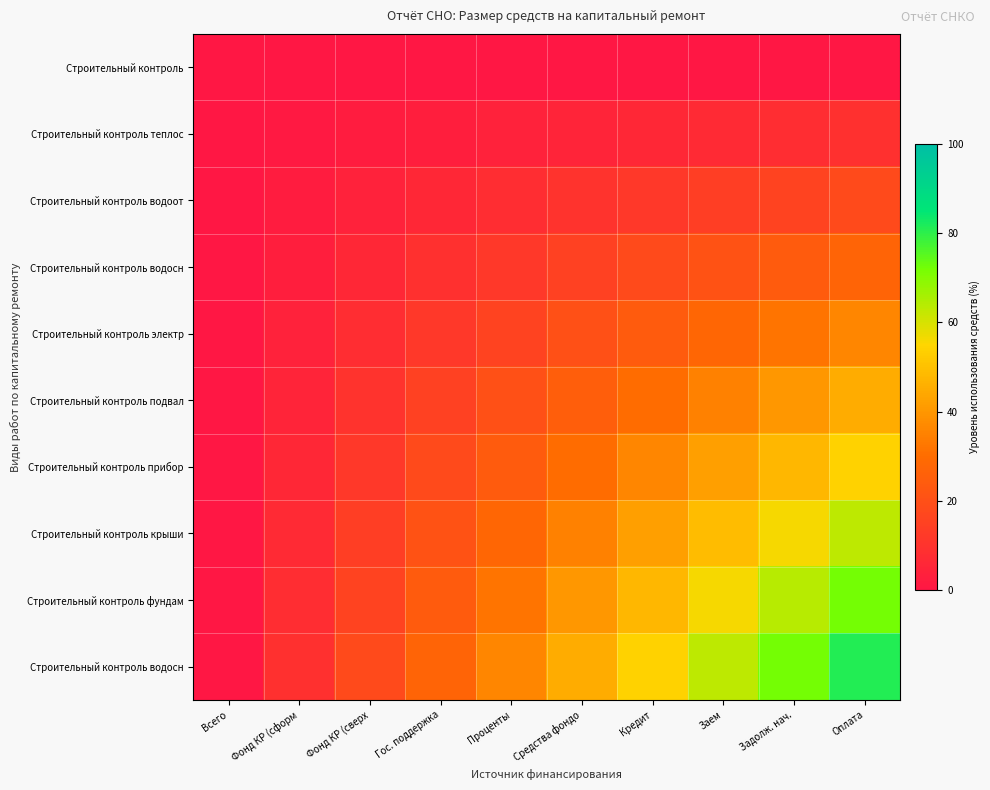

Which category has the highest value across all series?

Оплата